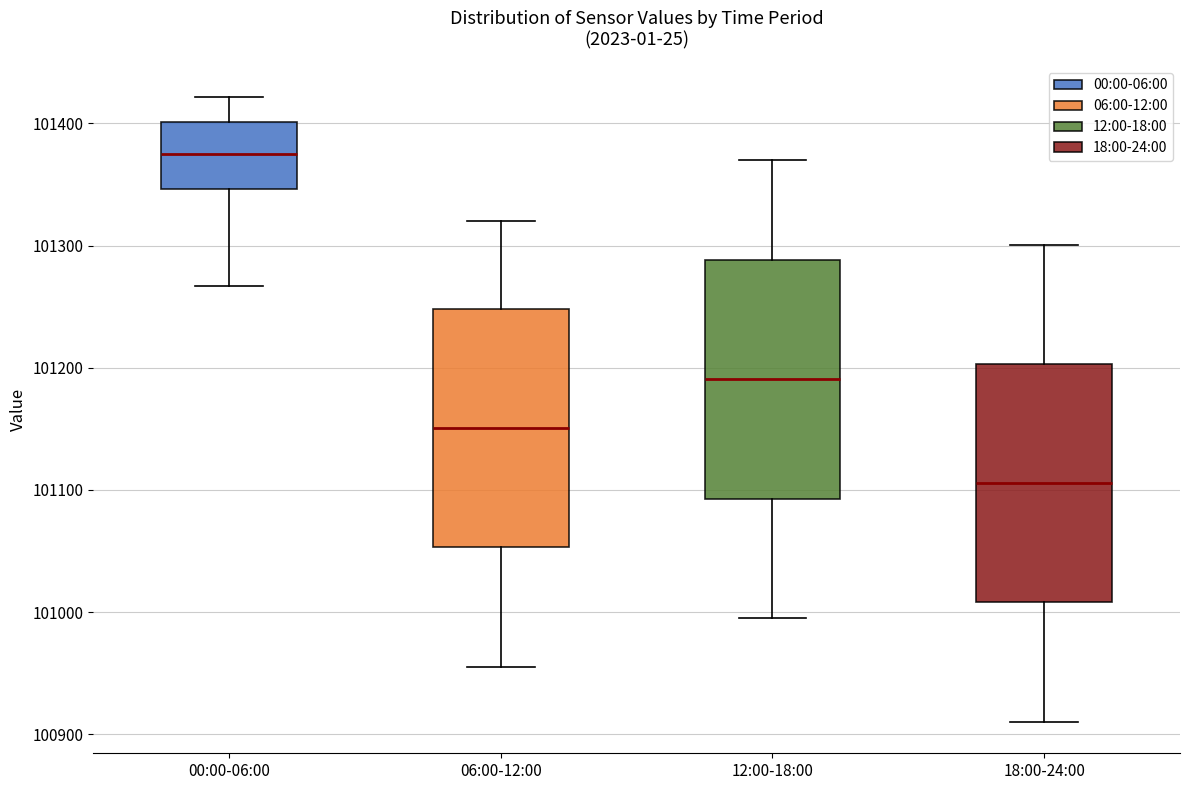

Reading left to right, read every box against the y-axis: the position of its median line, the range the box covers, and the ends of its whiskers. The values are not printed on the chart, so give them approximately, as read against the axis.

00:00-06:00: median 101380, box 101350 to 101400, whiskers 101270 to 101420
06:00-12:00: median 101150, box 101050 to 101250, whiskers 100960 to 101320
12:00-18:00: median 101190, box 101090 to 101290, whiskers 101000 to 101370
18:00-24:00: median 101110, box 101010 to 101200, whiskers 100910 to 101300